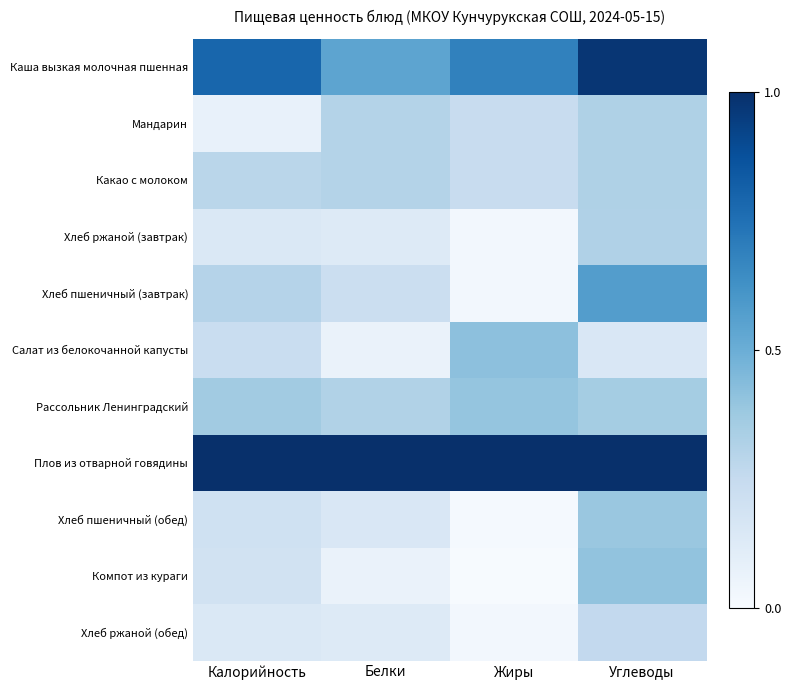

At which category is the sum across all series the highest?

Углеводы